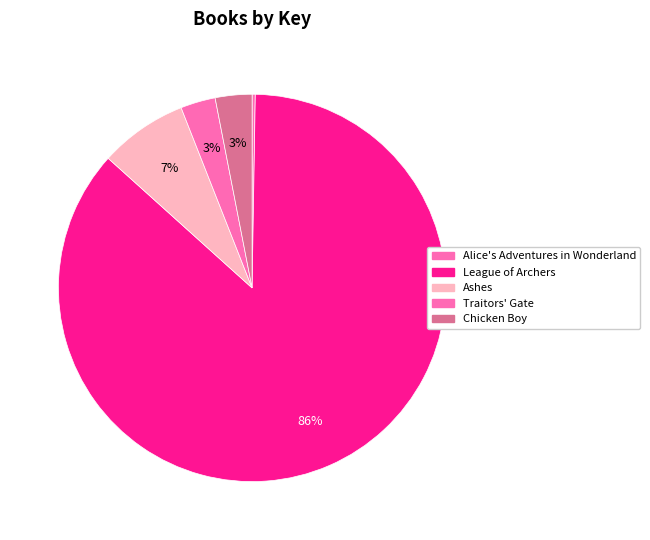

To the nearest percent, what is the combined percentage of League of Archers and Traitors' Gate?

89%